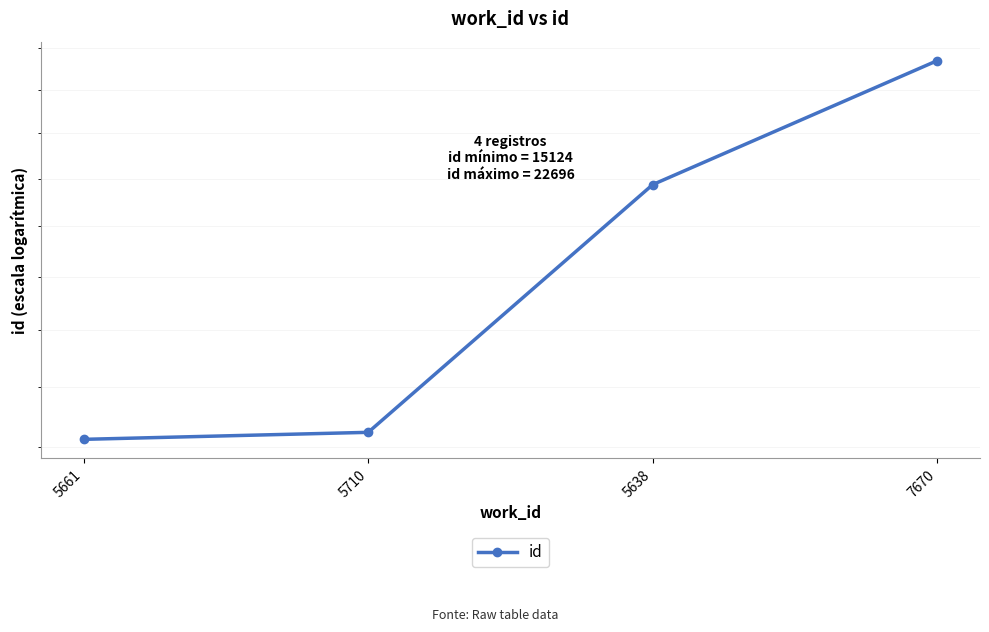

What is the difference between the maximum and minimum values?

7572